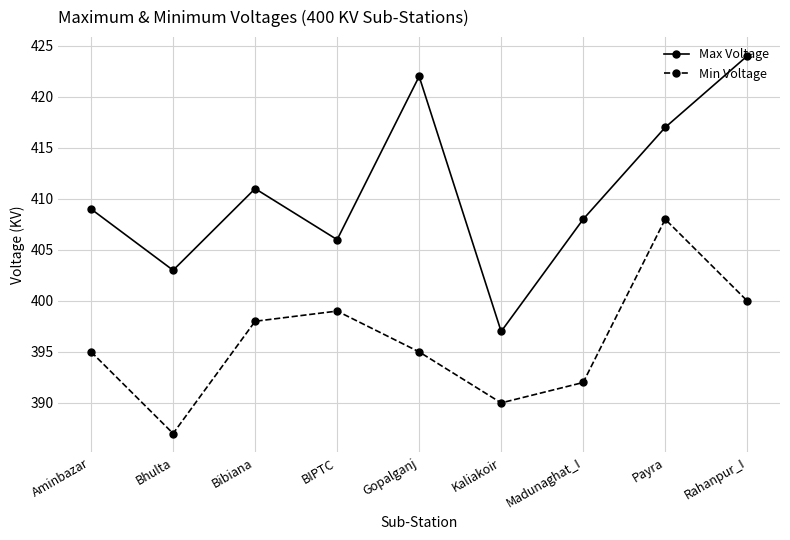

What is the difference between the Min Voltage values at Payra and Kaliakoir?

18